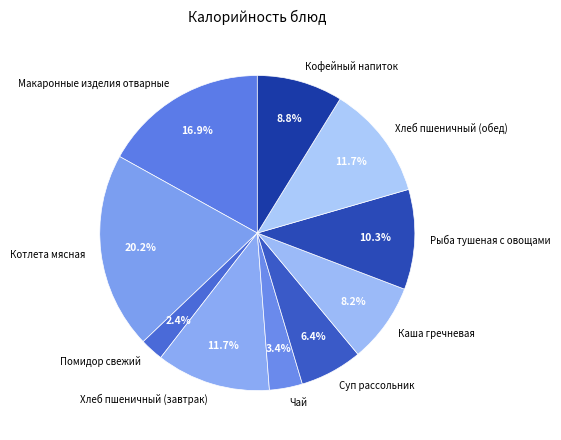

To the nearest percent, what percentage of the pie is Рыба тушеная с овощами?

10%